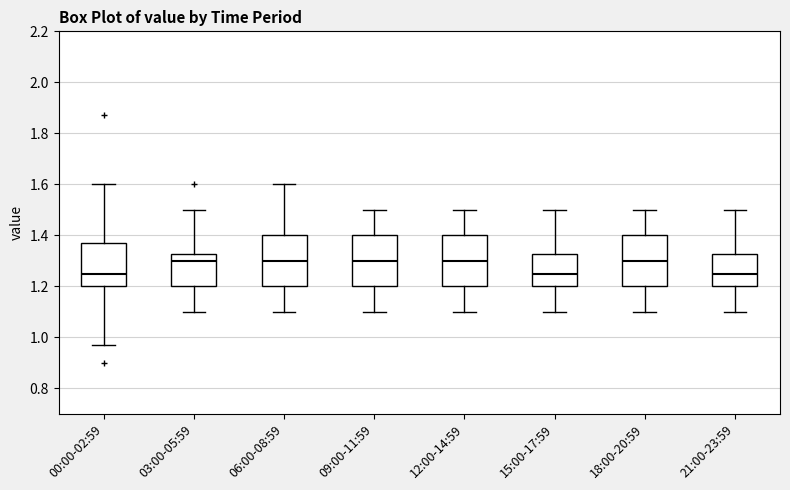

Reading left to right, transcribe this box plot: for each box, give where its median line is, the range the box spans, and where its two whiskers end, as read against the y-axis. The values are not printed on the chart, so give them approximately, as read against the axis.

00:00-02:59: median 1.26, box 1.20 to 1.38, whiskers 0.98 to 1.60
03:00-05:59: median 1.30, box 1.20 to 1.32, whiskers 1.10 to 1.50
06:00-08:59: median 1.30, box 1.20 to 1.40, whiskers 1.10 to 1.60
09:00-11:59: median 1.30, box 1.20 to 1.40, whiskers 1.10 to 1.50
12:00-14:59: median 1.30, box 1.20 to 1.40, whiskers 1.10 to 1.50
15:00-17:59: median 1.26, box 1.20 to 1.32, whiskers 1.10 to 1.50
18:00-20:59: median 1.30, box 1.20 to 1.40, whiskers 1.10 to 1.50
21:00-23:59: median 1.26, box 1.20 to 1.32, whiskers 1.10 to 1.50